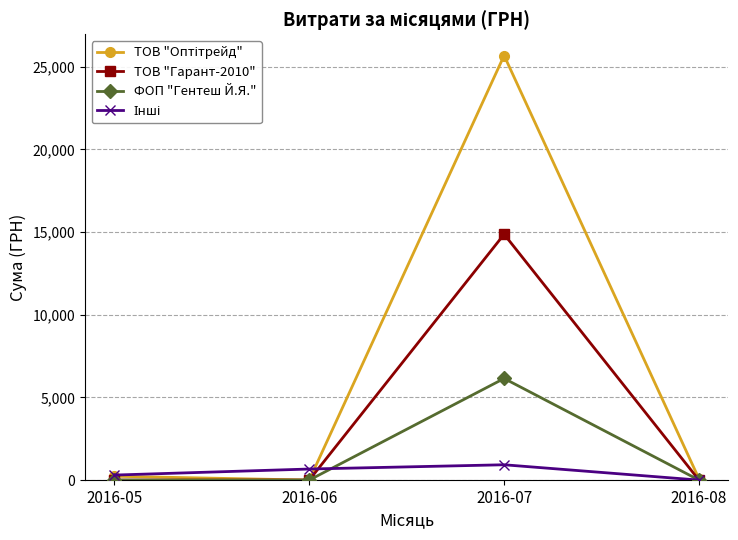

What is the value of the ФОП "Гентеш Й.Я." point at the 3rd from the left?

6148.0